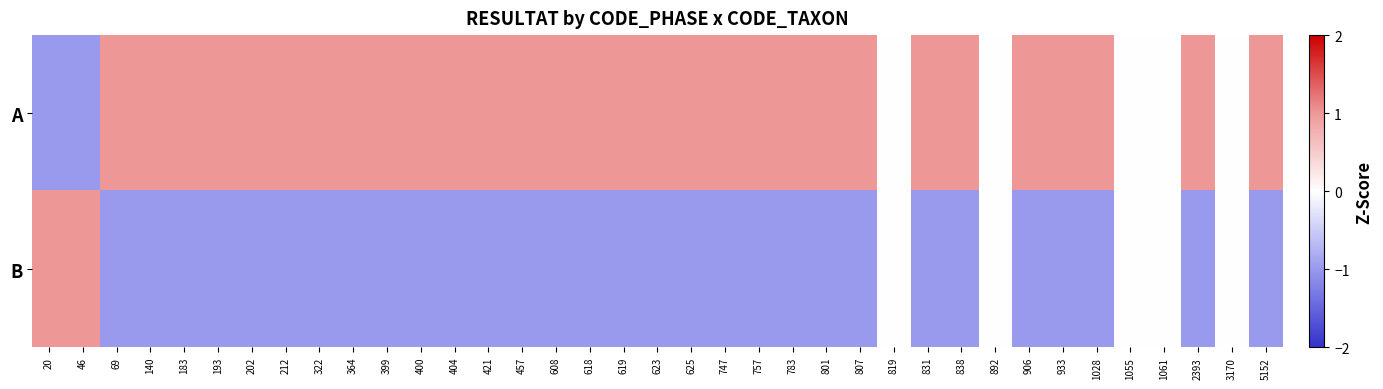

Reading left to right, list all the values displayed in this chart.

A: 20=-1	46=-1	69=1	140=1	183=1	193=1	202=1	212=1	322=1	364=1	399=1	400=1	404=1	421=1	457=1	608=1	618=1	619=1	623=1	625=1	747=1	757=1	783=1	801=1	807=1	819=0	831=1	838=1	892=0	906=1	933=1	1028=1	1055=0	1061=0	2393=1	3170=0	5152=1
B: 20=1	46=1	69=-1	140=-1	183=-1	193=-1	202=-1	212=-1	322=-1	364=-1	399=-1	400=-1	404=-1	421=-1	457=-1	608=-1	618=-1	619=-1	623=-1	625=-1	747=-1	757=-1	783=-1	801=-1	807=-1	819=0	831=-1	838=-1	892=0	906=-1	933=-1	1028=-1	1055=0	1061=0	2393=-1	3170=0	5152=-1